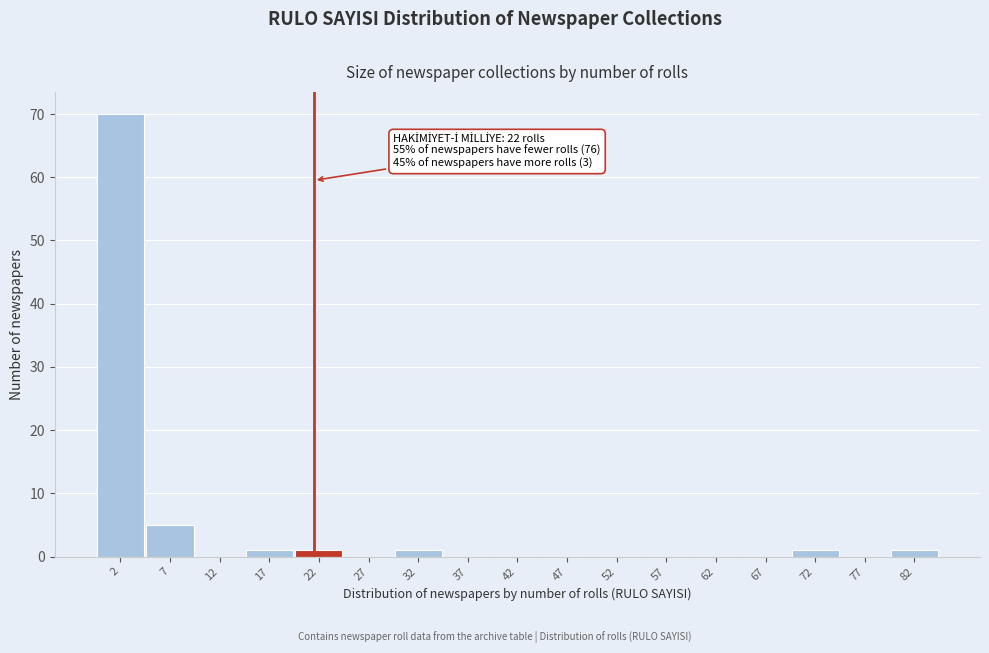

Over which range of the x-axis is the bar tallest?

0 to 5